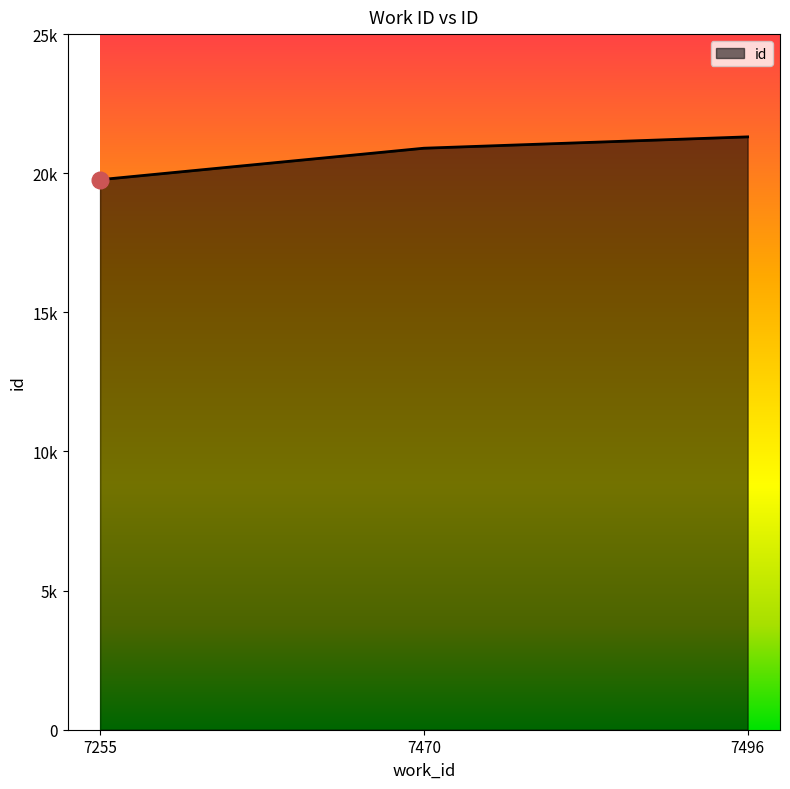

Rank the categories by value from lowest to highest.

7255, 7470, 7496